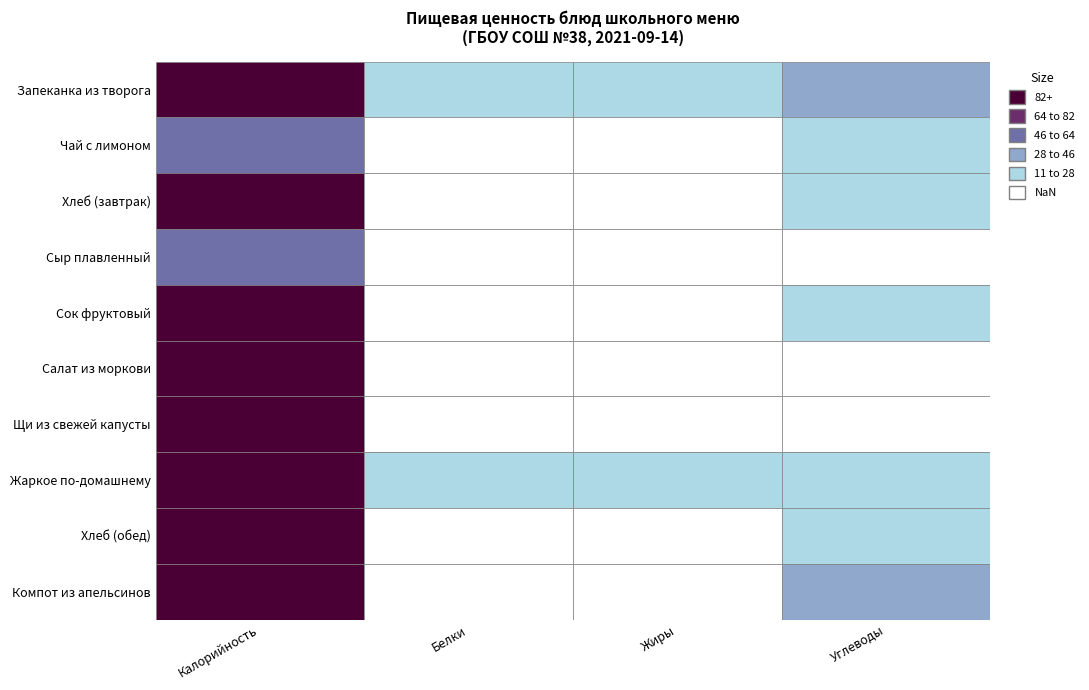

At which label does Компот из апельсинов first exceed 30?

Калорийность